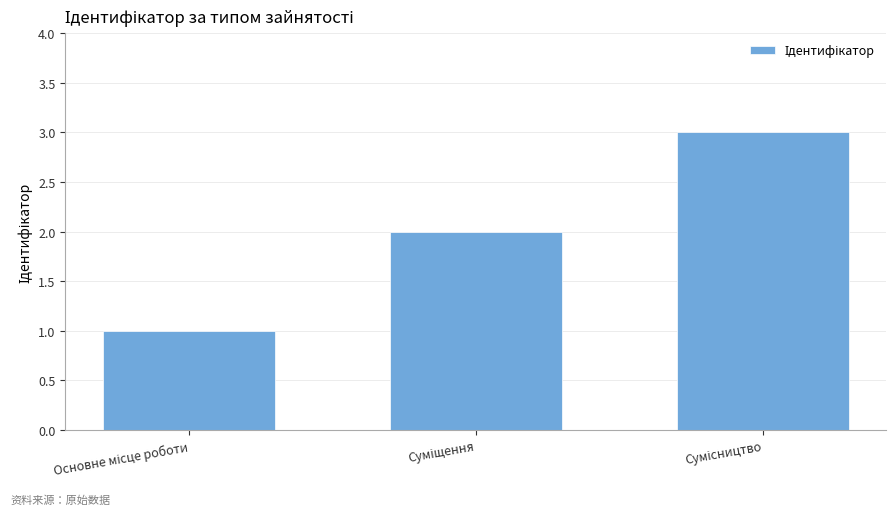

What is the sum of all values?

6